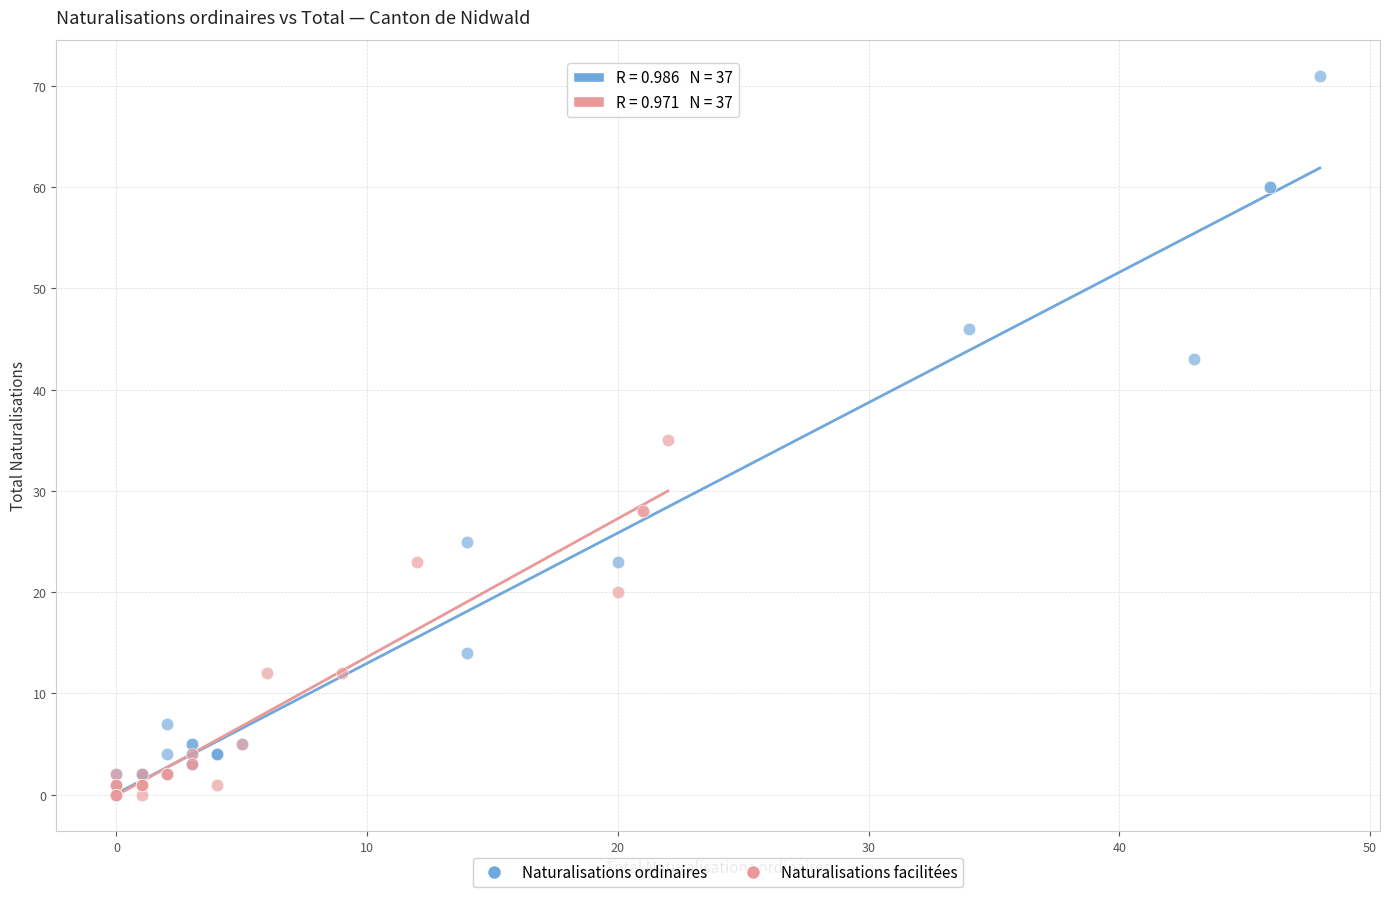

Which series has the largest Y range (max minus min)?

Naturalisations ordinaires